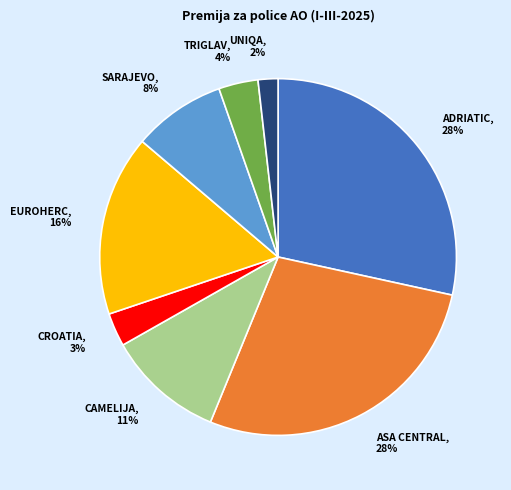

Approximately how many times larger is the value at CROATIA compared to TRIGLAV?

0.8